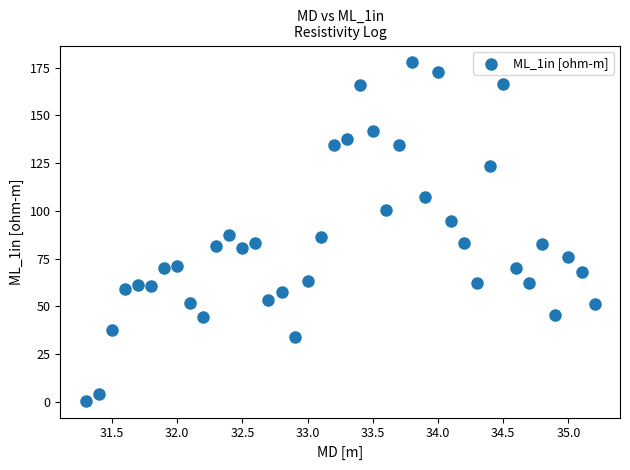

What is the range of X values (max minus min)?

3.9